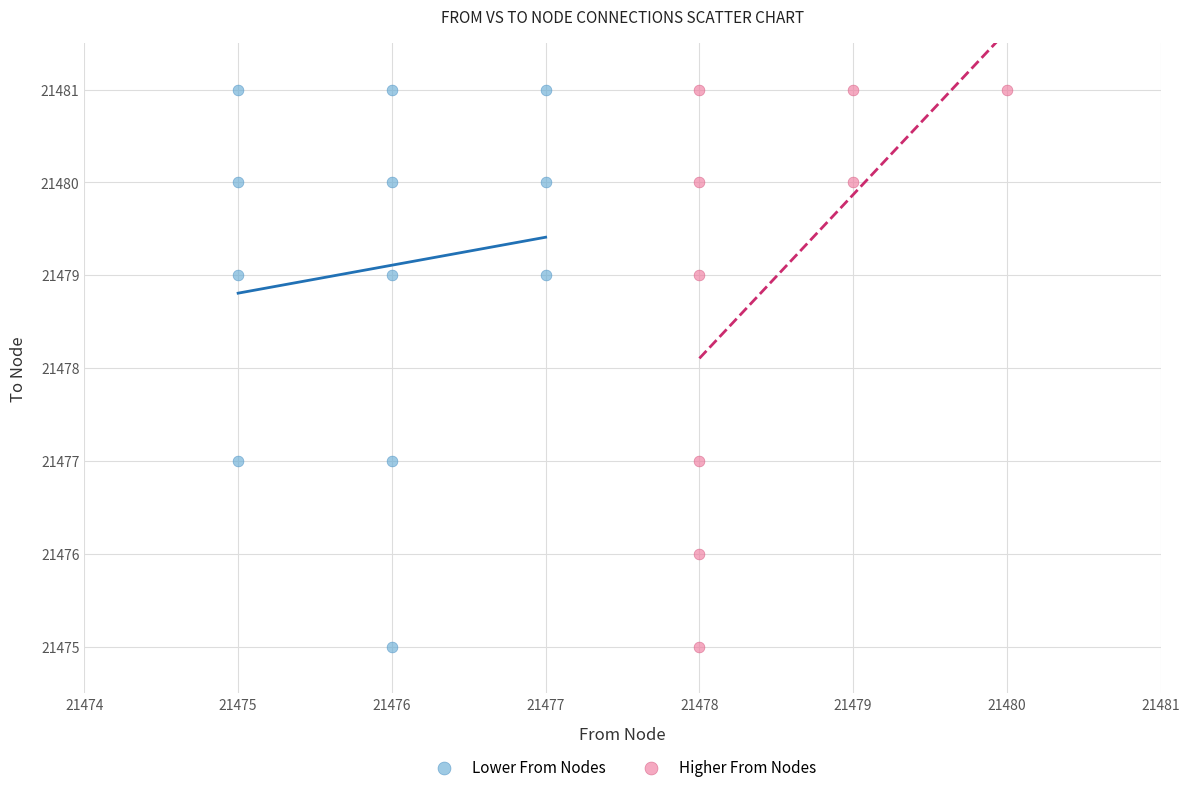

What are all the series names shown in the legend?

Lower From Nodes, Higher From Nodes